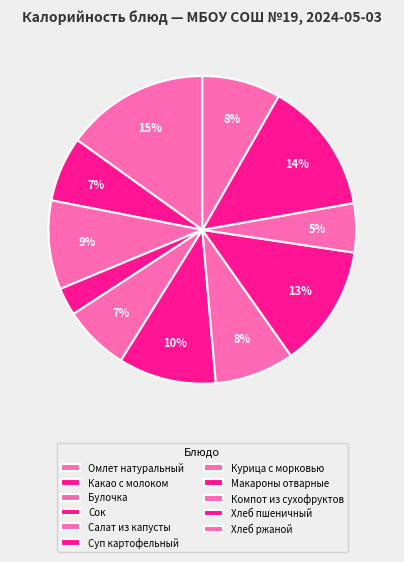

How many segments does this pie chart have?

11